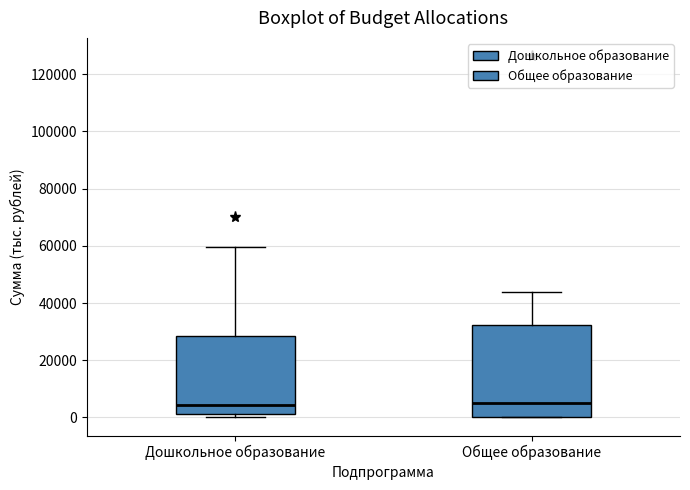

Reading left to right, transcribe this box plot: for each box, give where its median line is, the range the box spans, and where its two whiskers end, as read against the y-axis. The values are not printed on the chart, so give them approximately, as read against the axis.

Дошкольное образование: median 4000, box 2000 to 28000, whiskers 0 to 60000
Общее образование: median 4000, box 0 to 32000, whiskers 0 to 44000